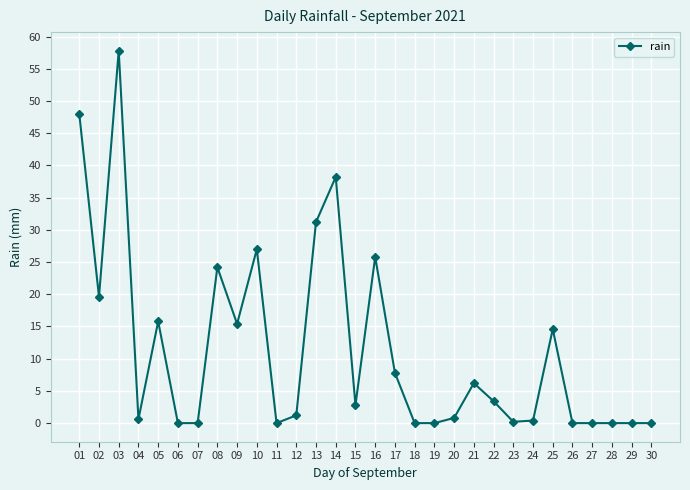

How many series are shown in this chart?

1